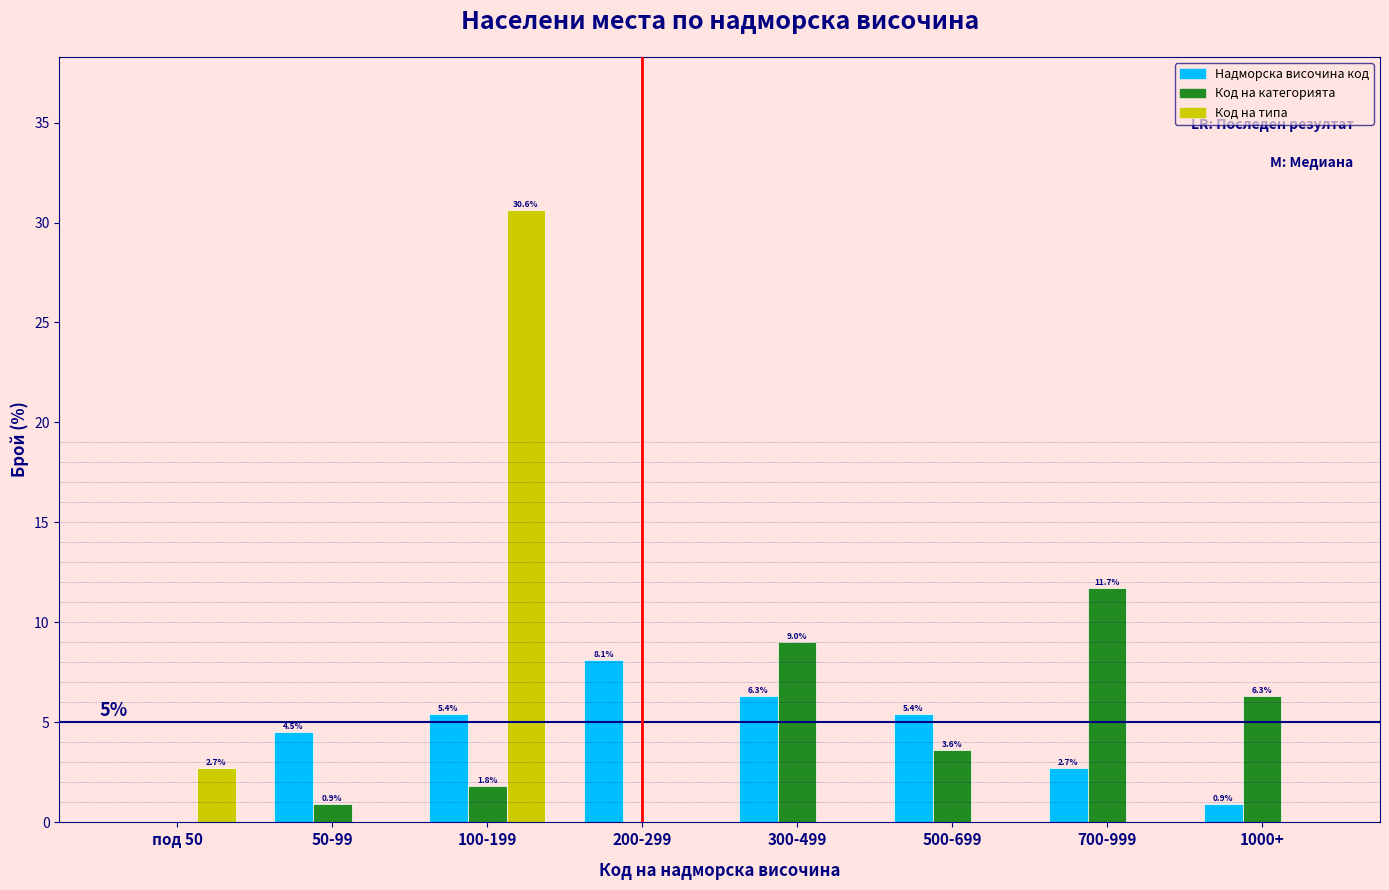

Reading left to right, list all the values displayed in this chart.

Надморска височина код: под 50=0.0	50-99=4.5	100-199=5.4	200-299=8.1	300-499=6.3	500-699=5.4	700-999=2.7	1000+=0.9
Код на категорията: под 50=0.0	50-99=0.9	100-199=1.8	200-299=0.0	300-499=9.0	500-699=3.6	700-999=11.7	1000+=6.3
Код на типа: под 50=2.7	50-99=0.0	100-199=30.6	200-299=0.0	300-499=0.0	500-699=0.0	700-999=0.0	1000+=0.0